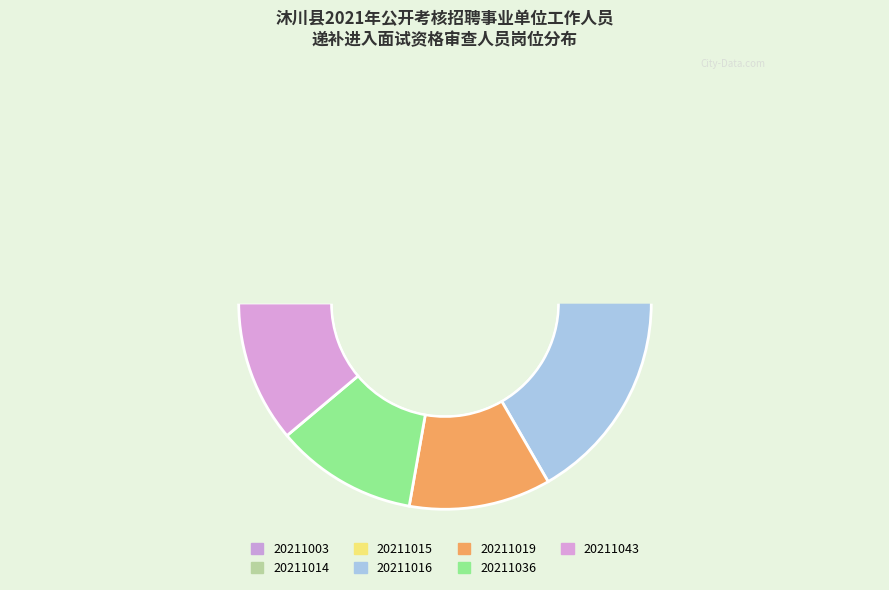

Approximately how many times larger is the value at 20211003 compared to 20211014?

1.0